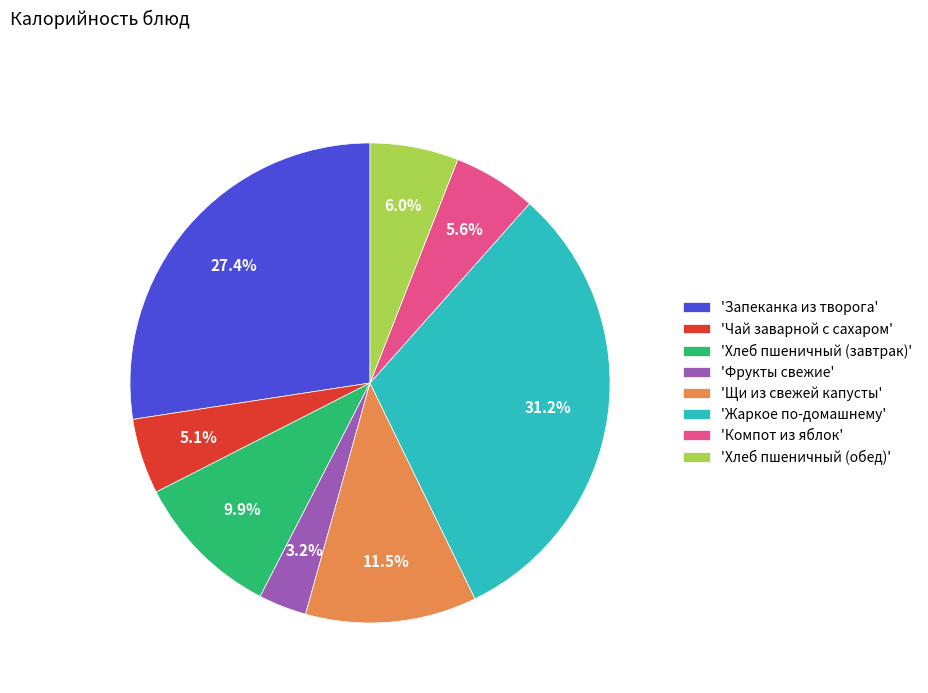

What is the ratio of the value at 'Запеканка из творога' to the value at 'Компот из яблок'?

4.9